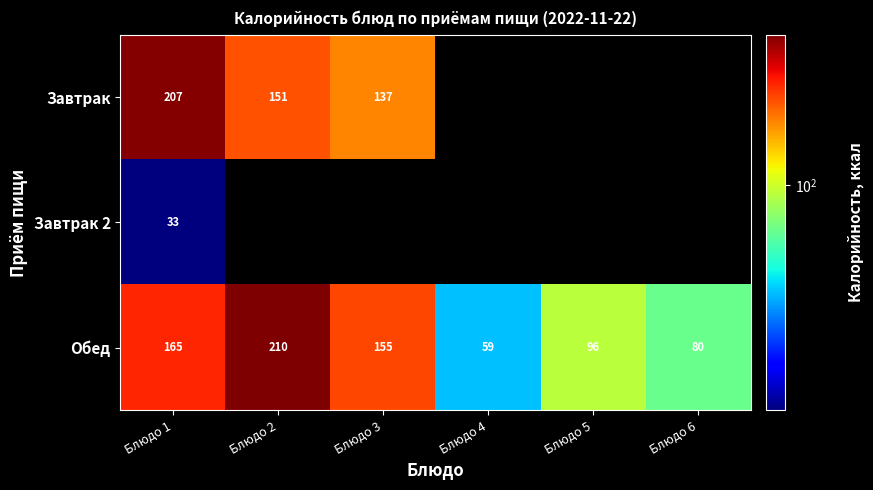

List the labels in order of Обед value, smallest first.

Блюдо 4, Блюдо 6, Блюдо 5, Блюдо 3, Блюдо 1, Блюдо 2